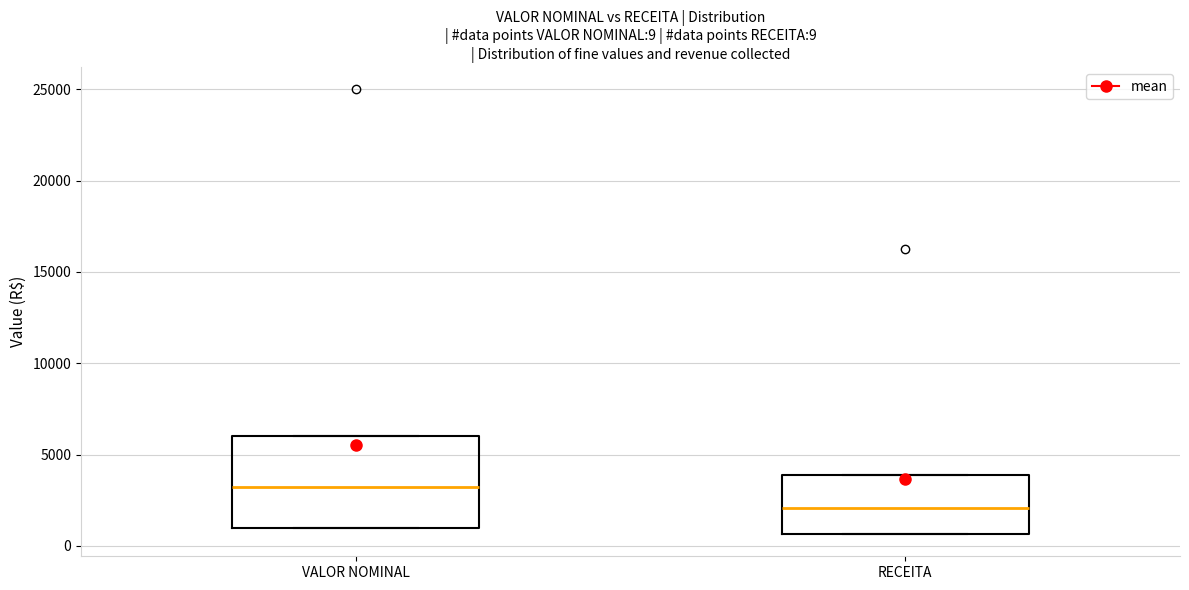

Which box has the lowest median line?

RECEITA